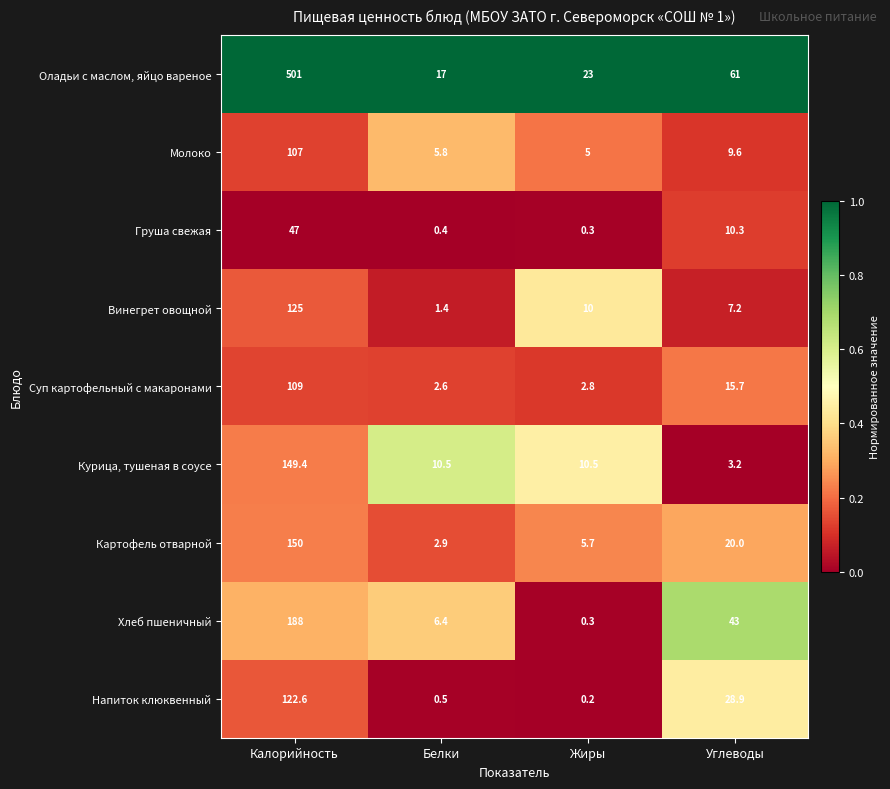

At which label does Винегрет овощной reach its minimum?

Белки